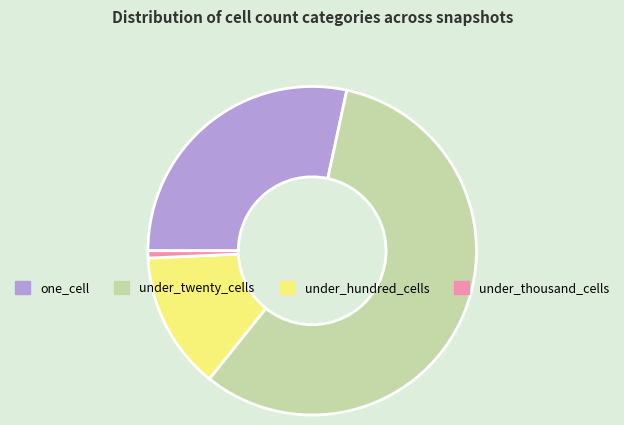

Approximately how many times larger is the value at one_cell compared to under_hundred_cells?

2.1